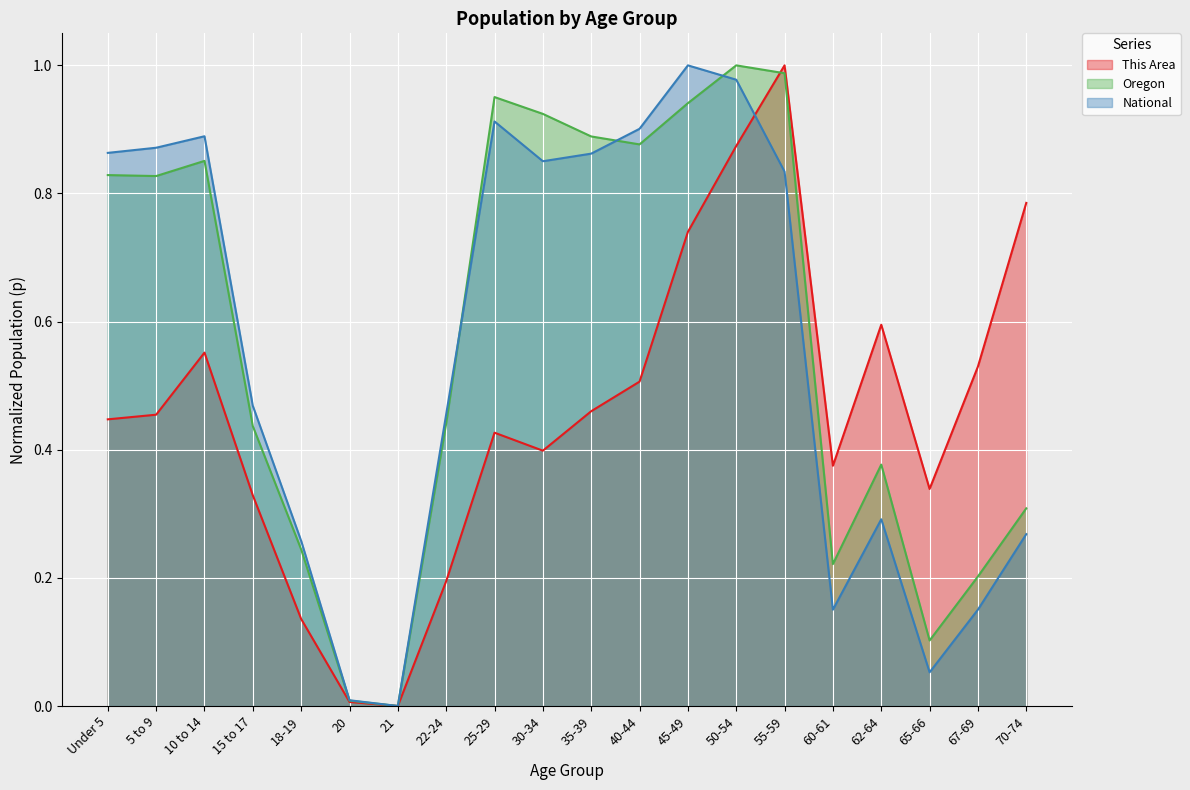

What is the total value across all series at 60-61?

0.7